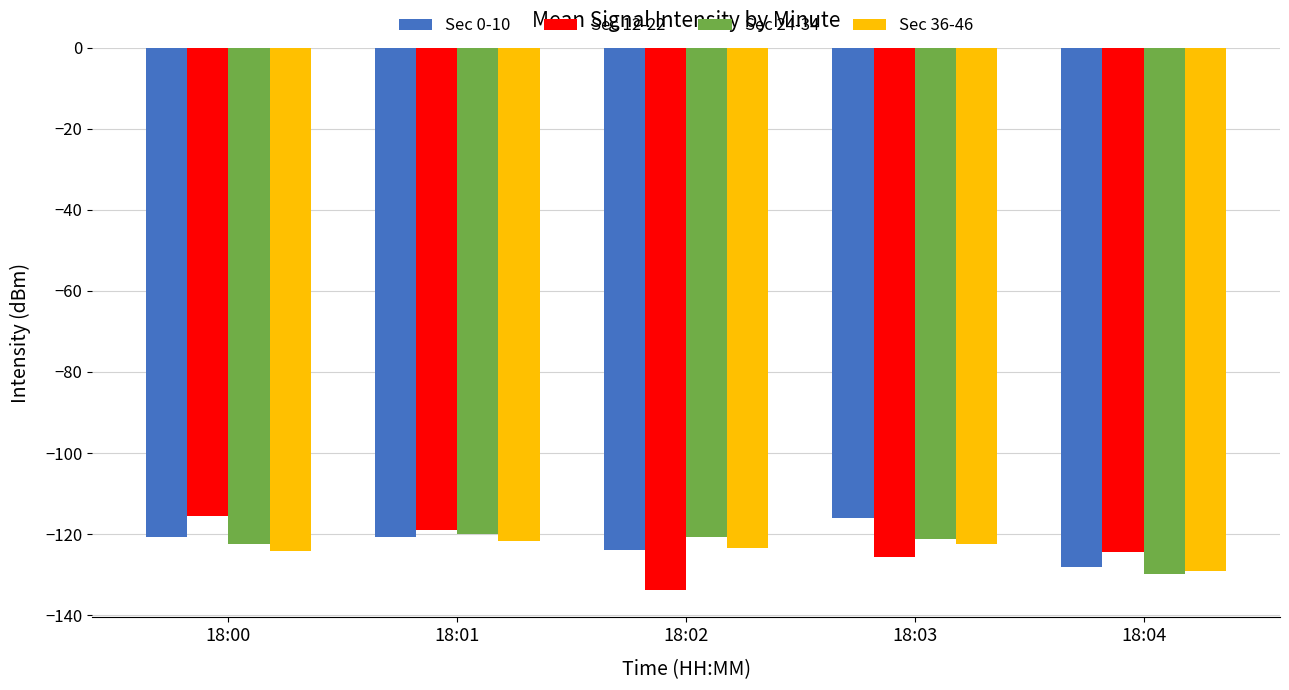

How many values in the Sec 12-22 series exceed -124?

2